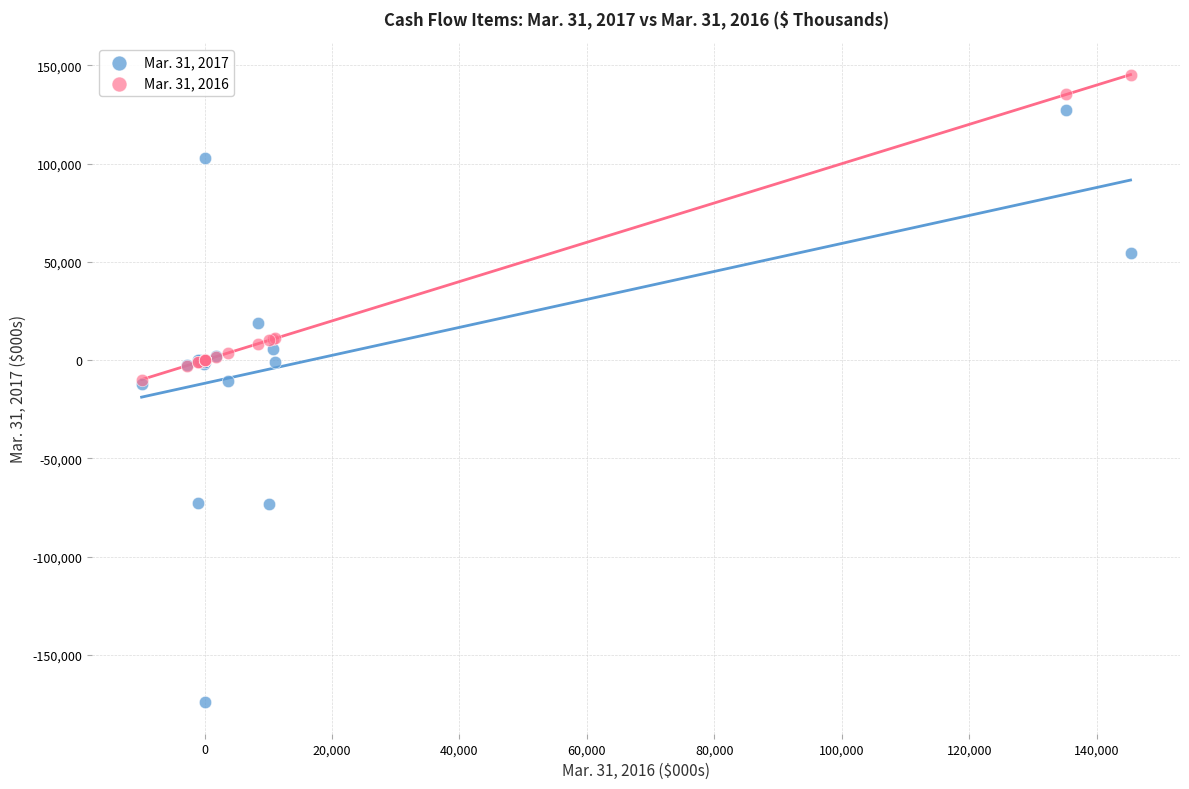

Which series contains the lowest Y value?

Mar. 31, 2017